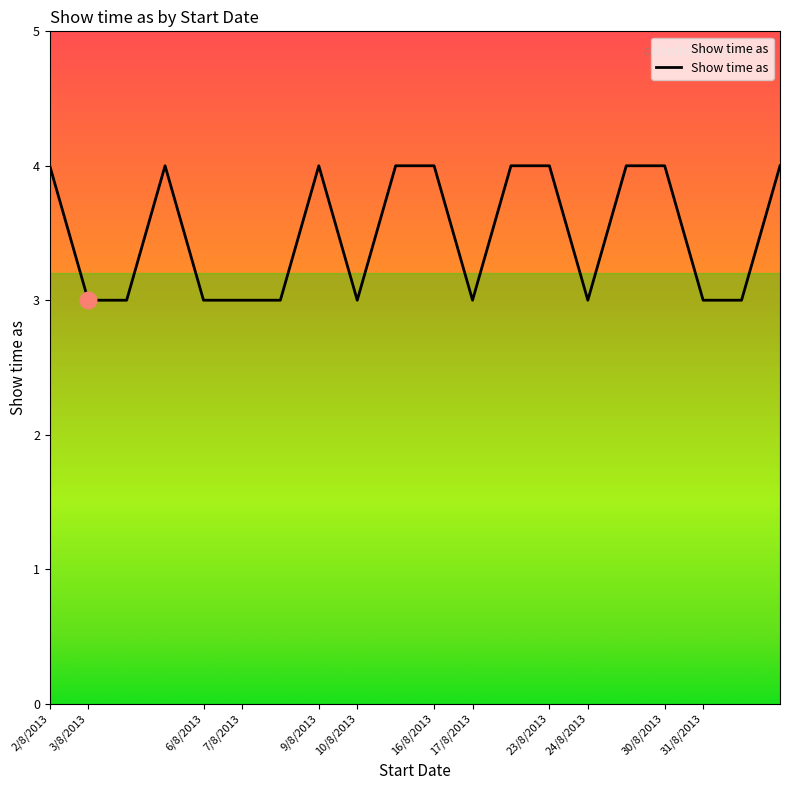

What is the maximum value shown in the chart?

4